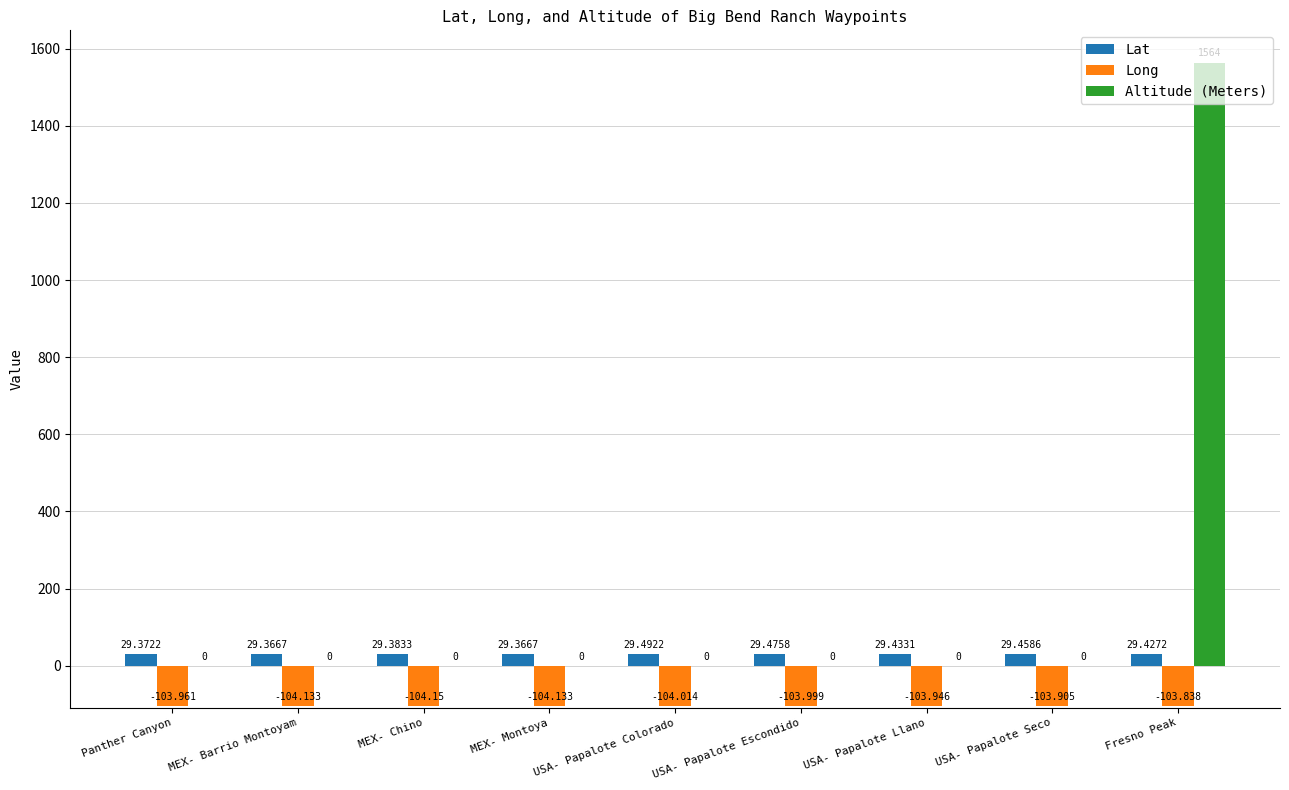

What is the greatest value displayed?

1564.0